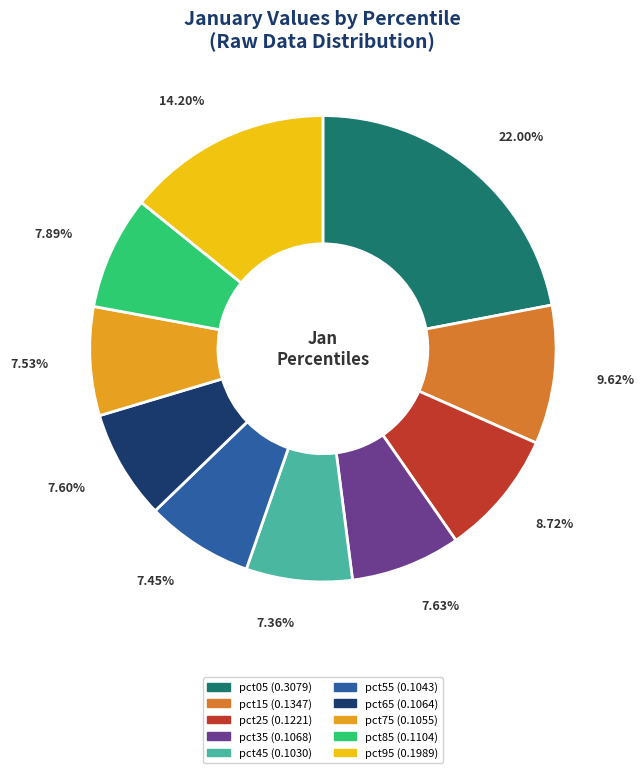

How many segments does this pie chart have?

10